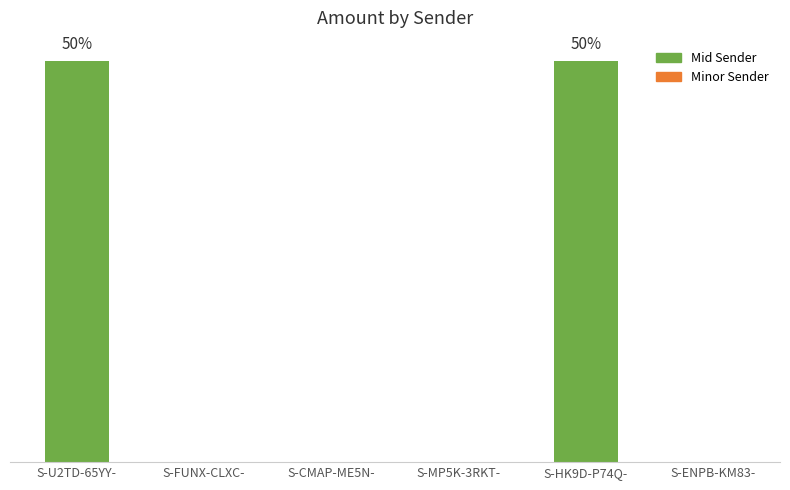

What is the average value?

24999.0